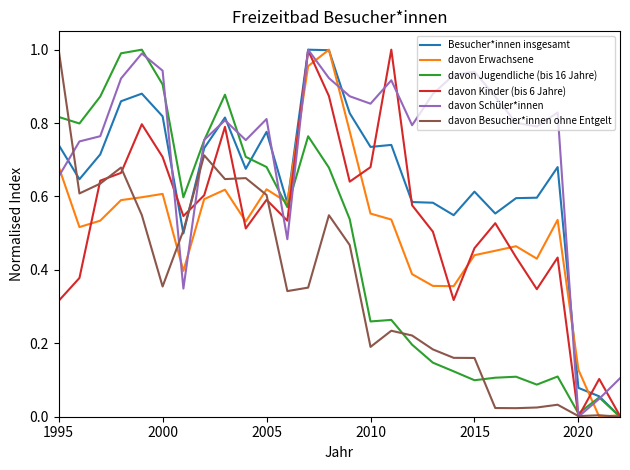

Which series has the largest total across all categories?

davon Schüler*innen